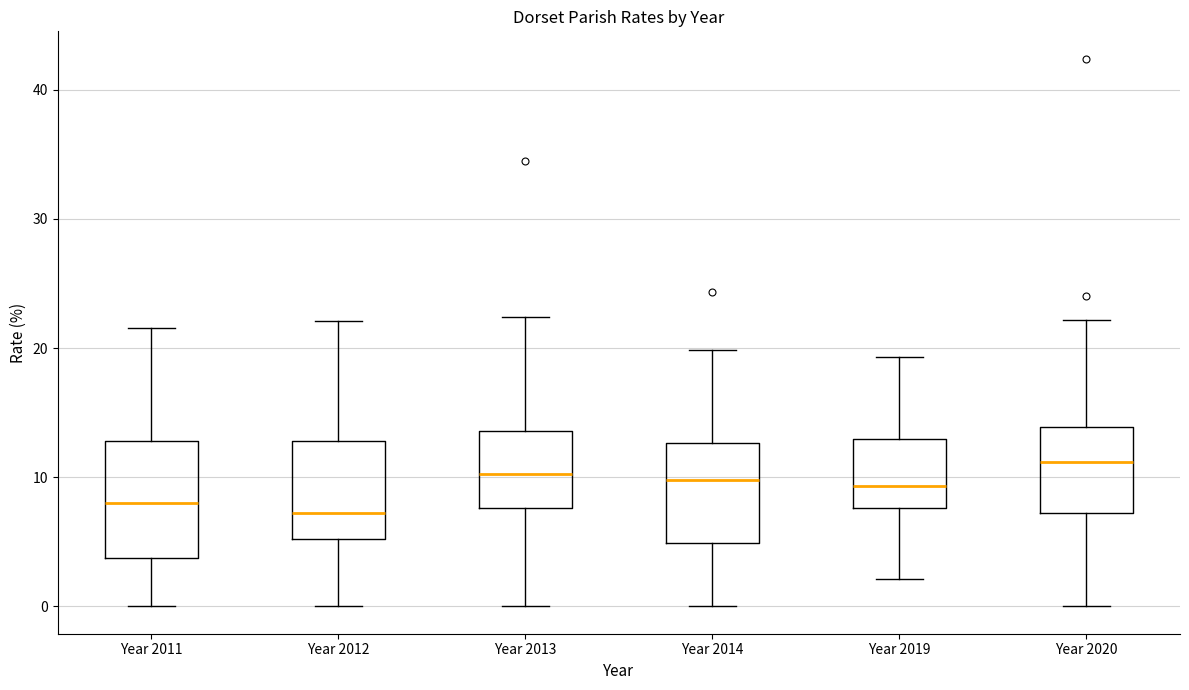

Reading left to right, transcribe this box plot: for each box, give where its median line is, the range the box spans, and where its two whiskers end, as read against the y-axis. The values are not printed on the chart, so give them approximately, as read against the axis.

Year 2011: median 8, box 4 to 13, whiskers 0 to 22
Year 2012: median 7, box 5 to 13, whiskers 0 to 22
Year 2013: median 10, box 8 to 14, whiskers 0 to 22
Year 2014: median 10, box 5 to 13, whiskers 0 to 20
Year 2019: median 9, box 8 to 13, whiskers 2 to 19
Year 2020: median 11, box 7 to 14, whiskers 0 to 22